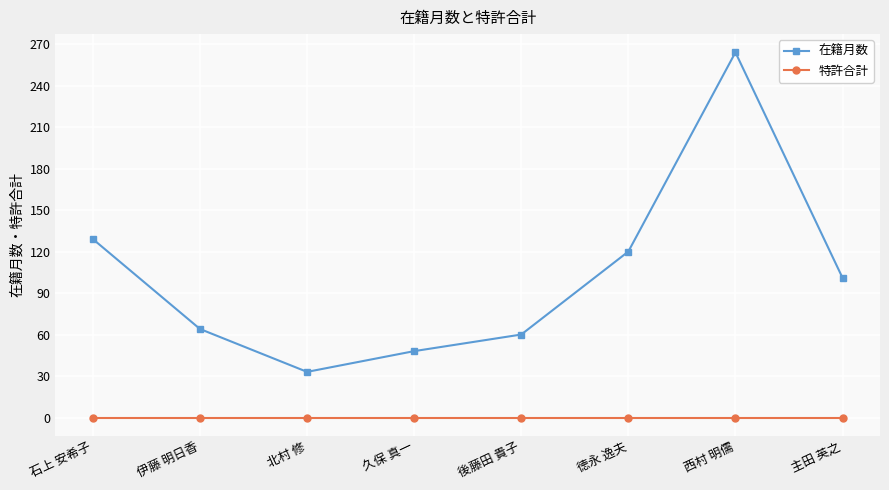

Which series has the widest spread of values?

在籍月数